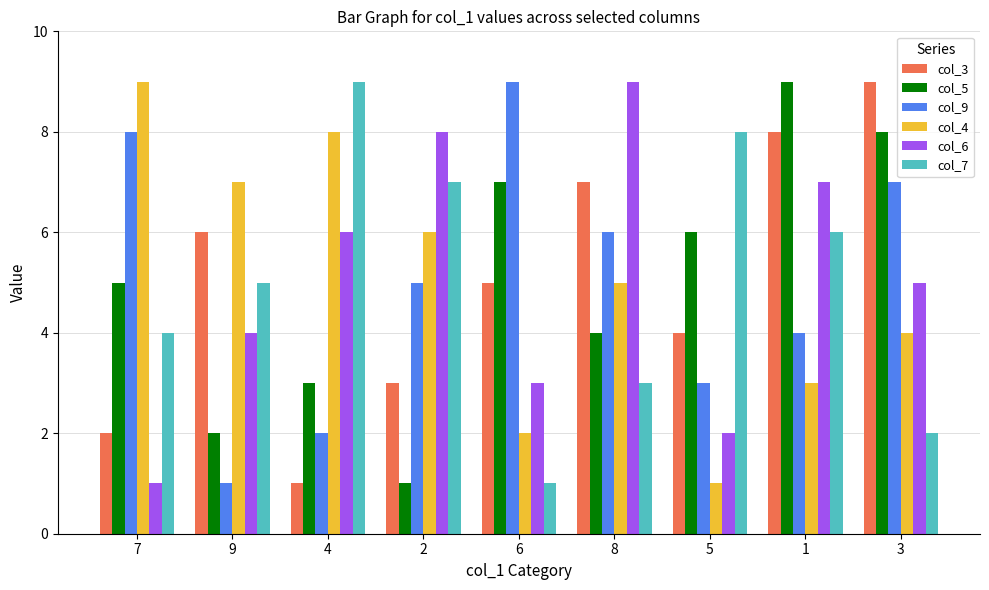

What is the value of the col_9 bar at the 2nd from the left?

1